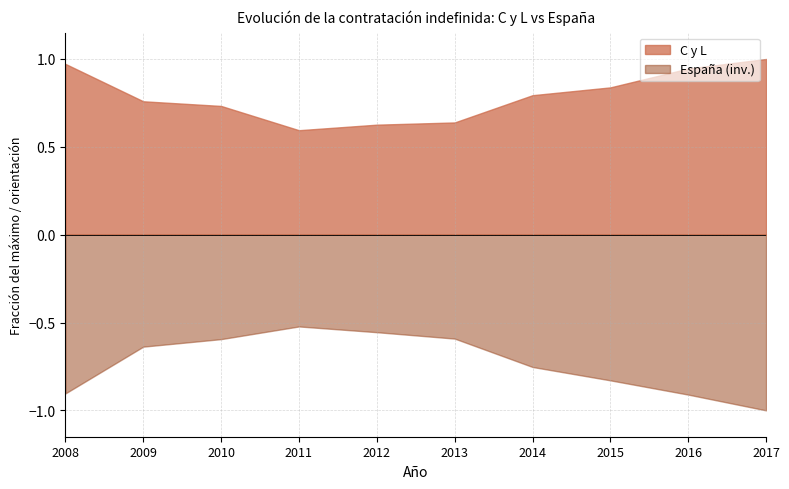

How many interior local valleys does the C y L series have?

1